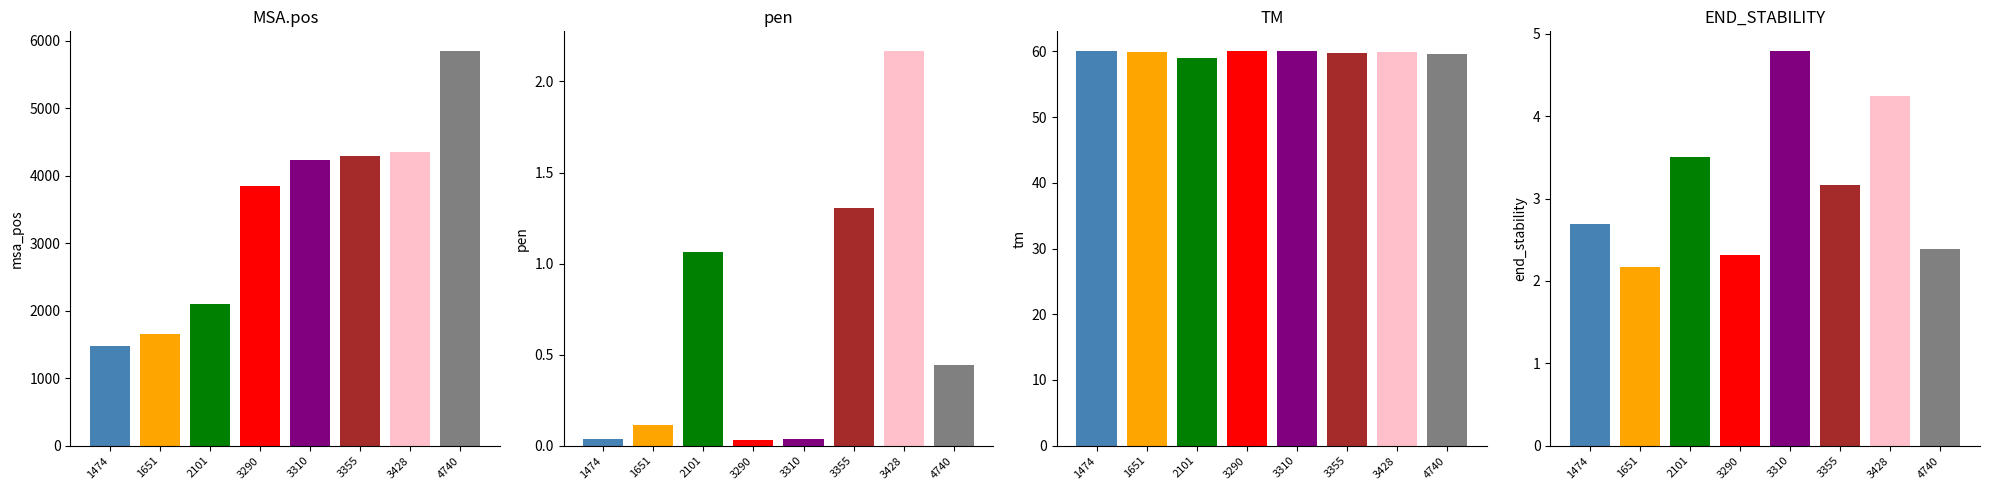

Count the number of data series in this chart.

4